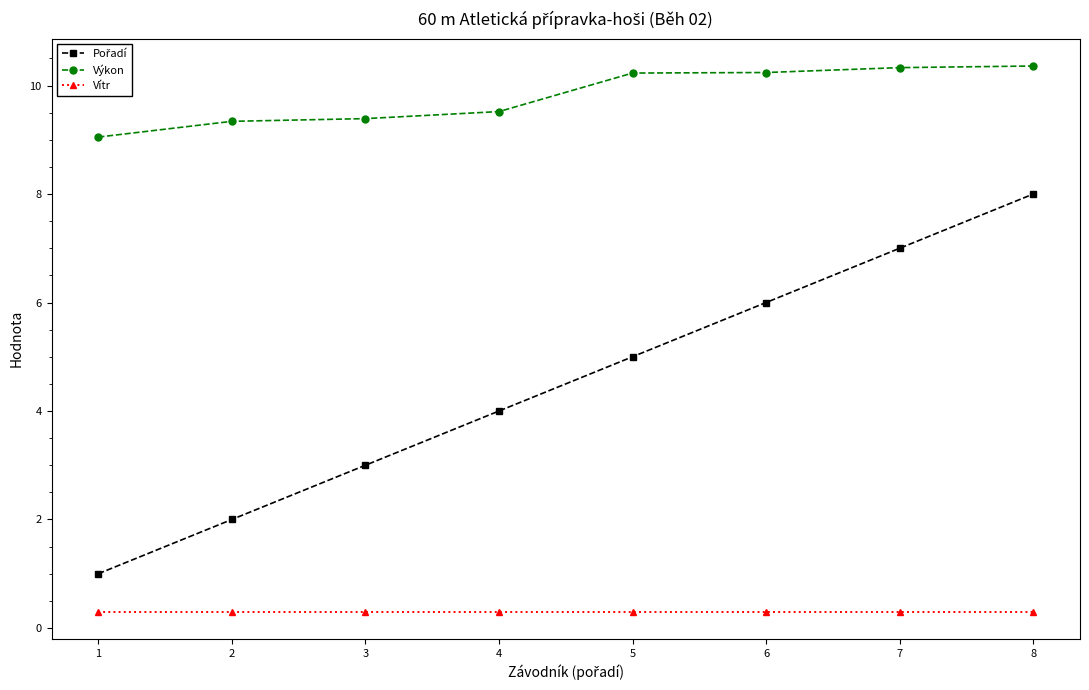

True or false: Výkon and Vítr intersect in this chart.

False